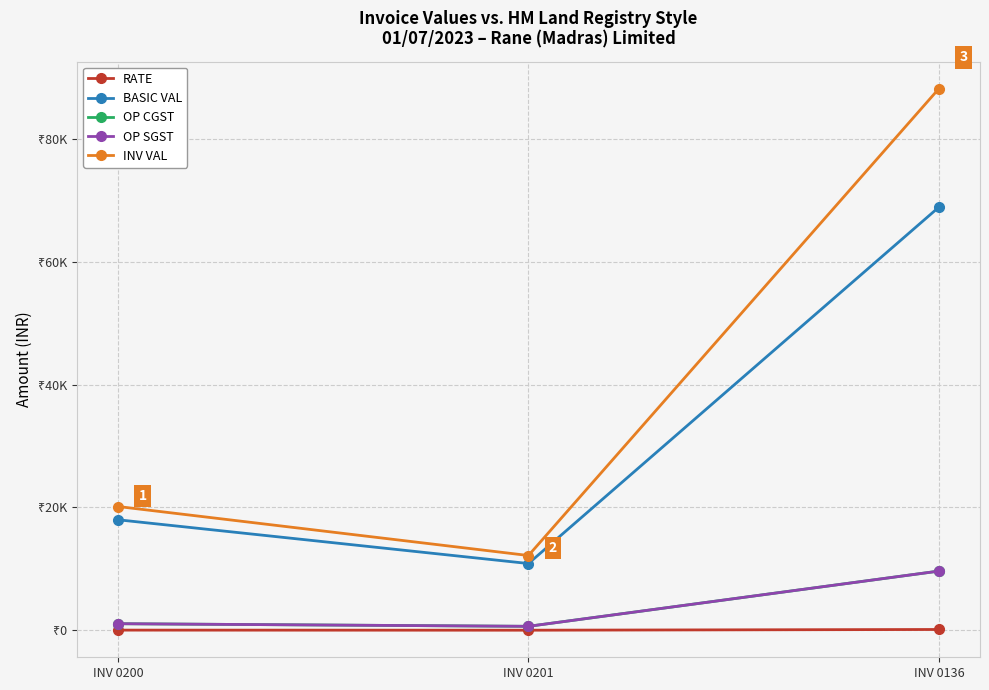

Is it true that BASIC VAL equals 10633.0 at INV 0200?

False